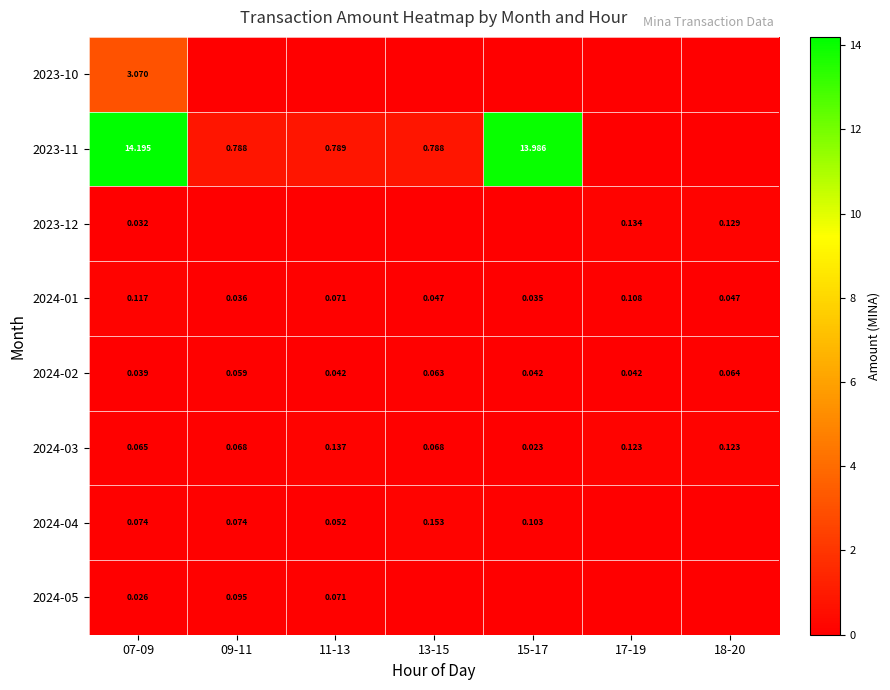

What is the difference between the highest and lowest values at 18-20?

0.1